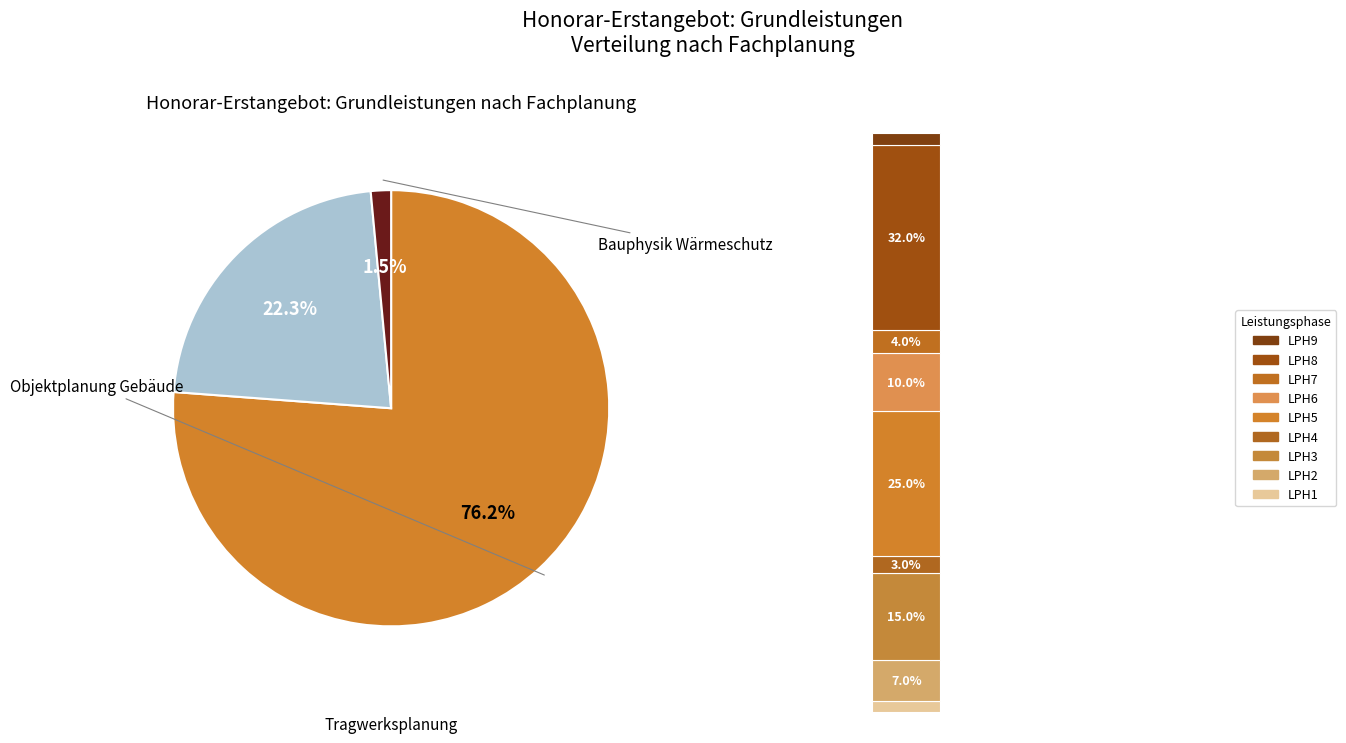

To the nearest percent, what is the average slice percentage?

33%